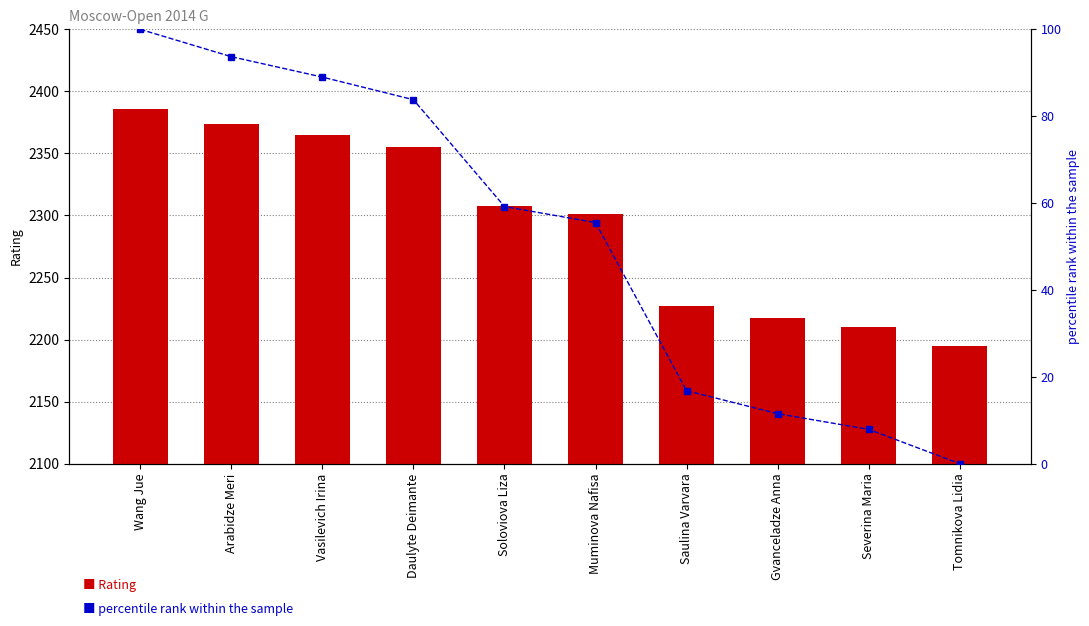

Rank the series by their average value, from highest to lowest.

Rating, percentile rank within the sample